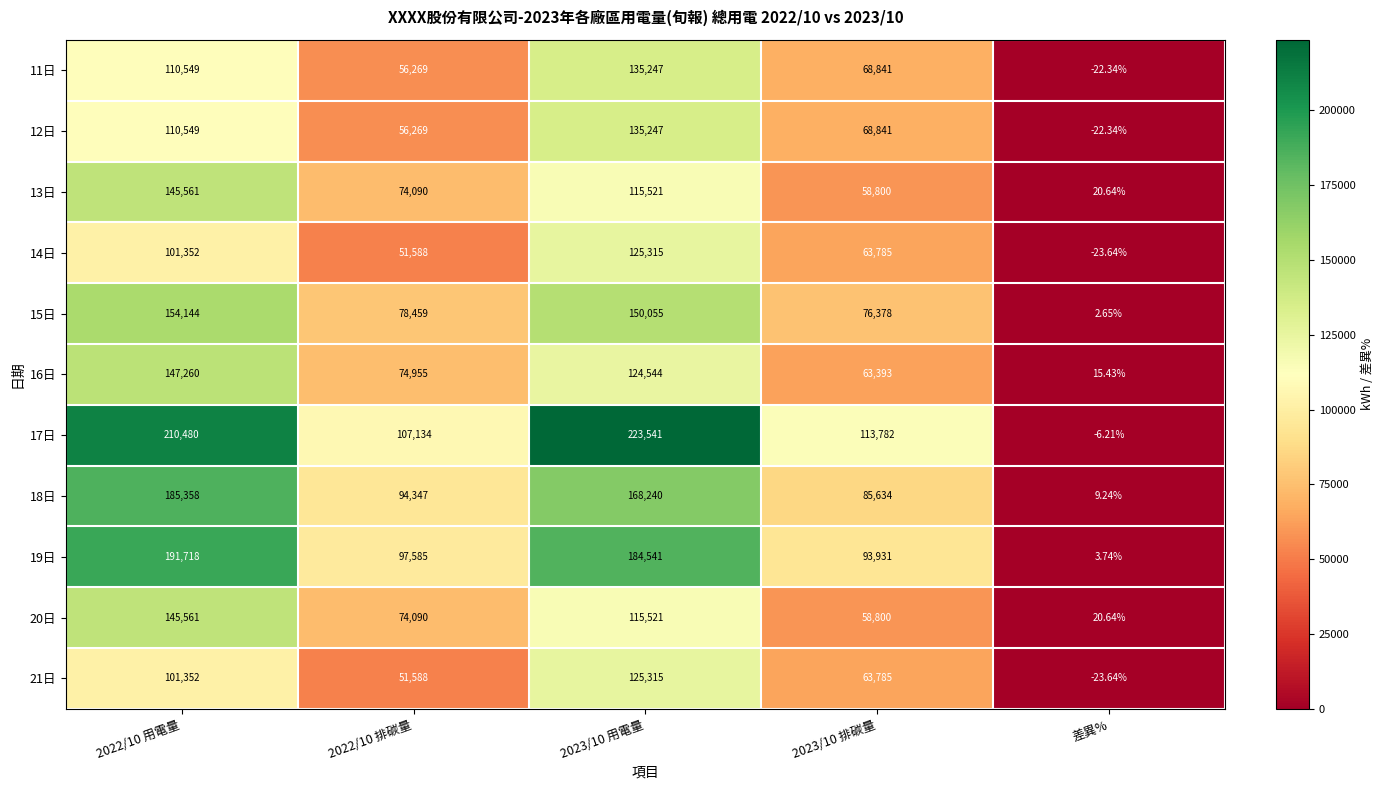

Which category has the lowest value across all series?

差異%